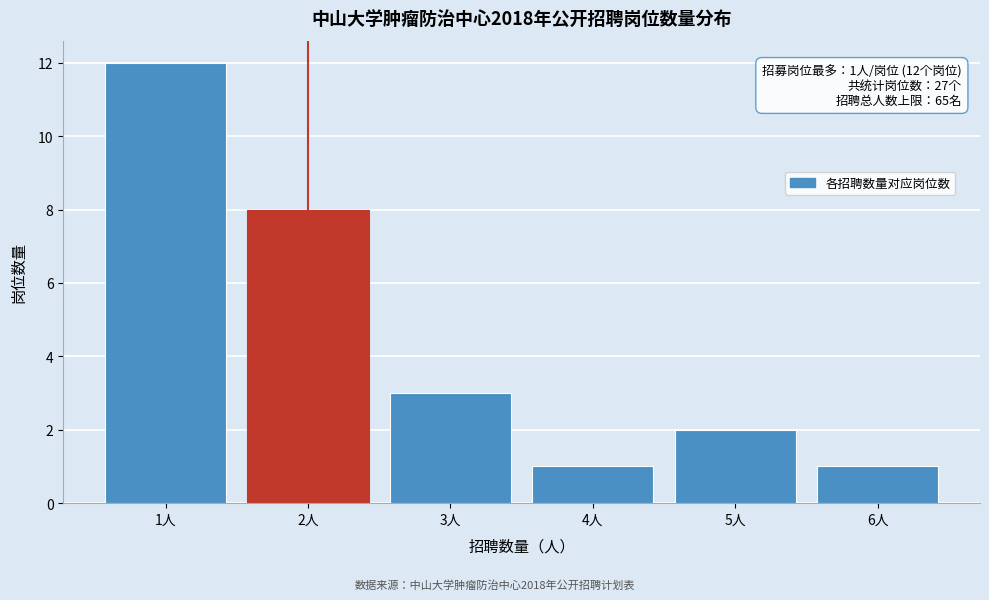

Reading left to right, extract all data points from this chart.

1人=12	2人=8	3人=3	4人=1	5人=2	6人=1